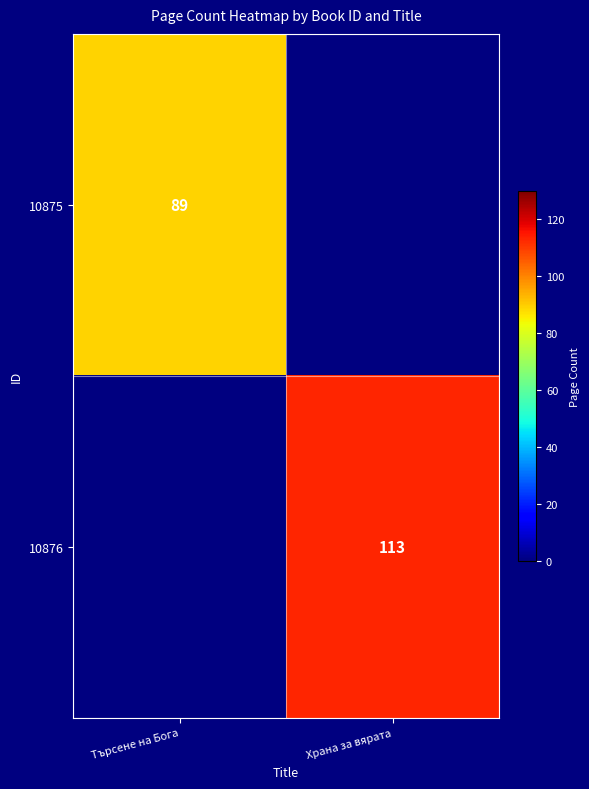

Is the value of 10876 at Храна за вярата greater than the value of 10875 at Търсене на Бога?

Yes